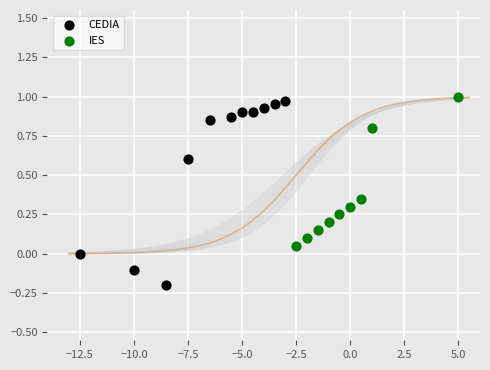

Which series has the widest spread of Y values?

CEDIA